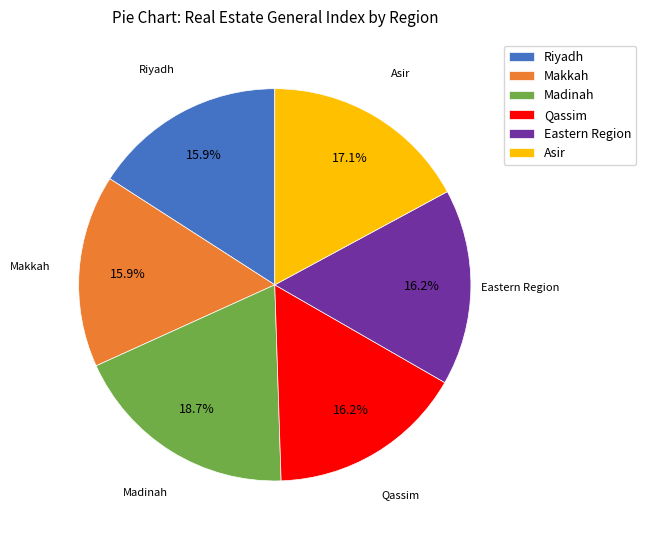

What is the ratio of the value at Qassim to the value at Madinah?

0.9